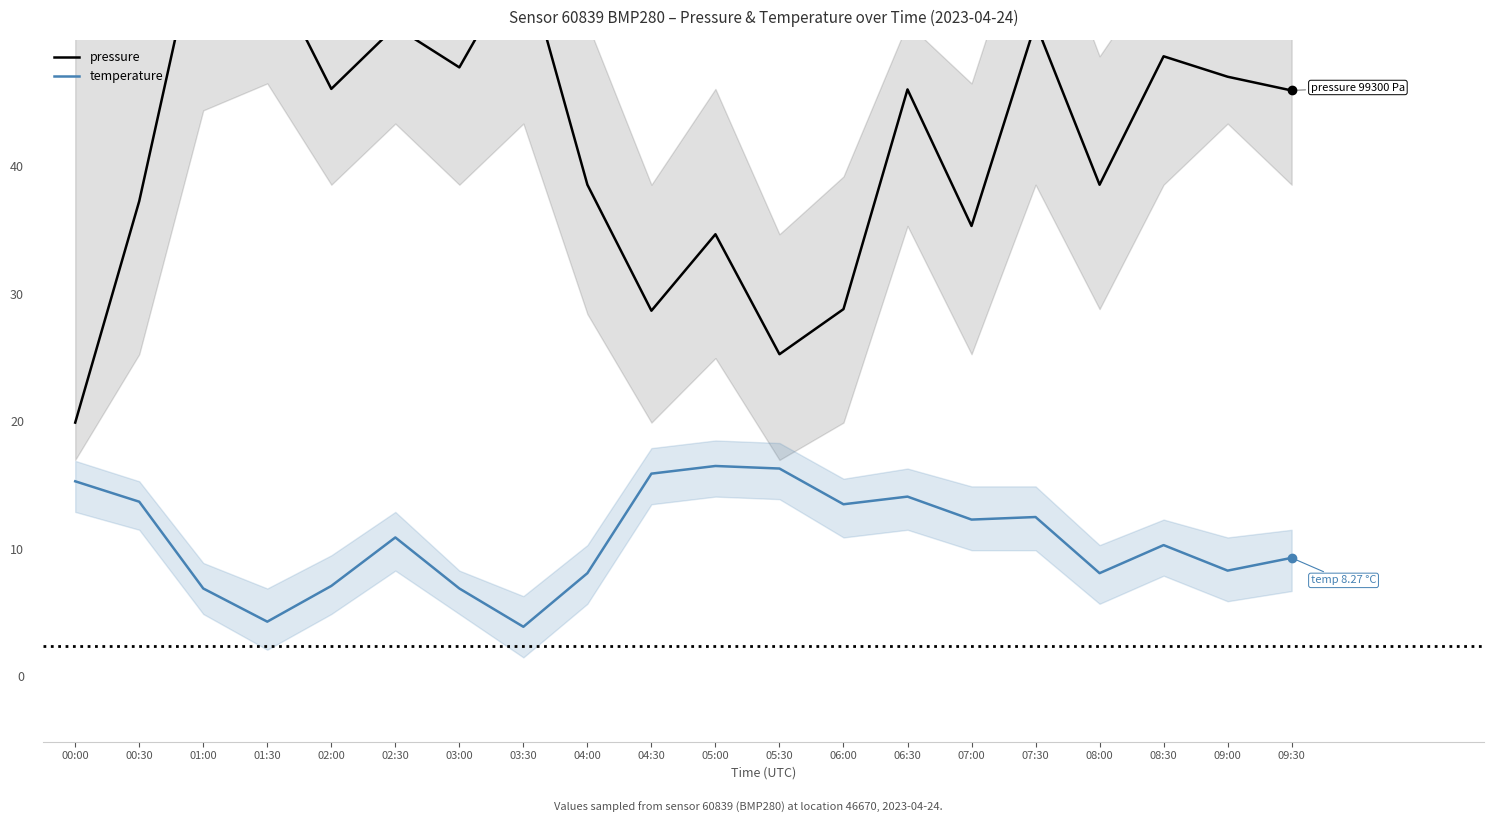

At which category does pressure reach its first local valley?

02:00